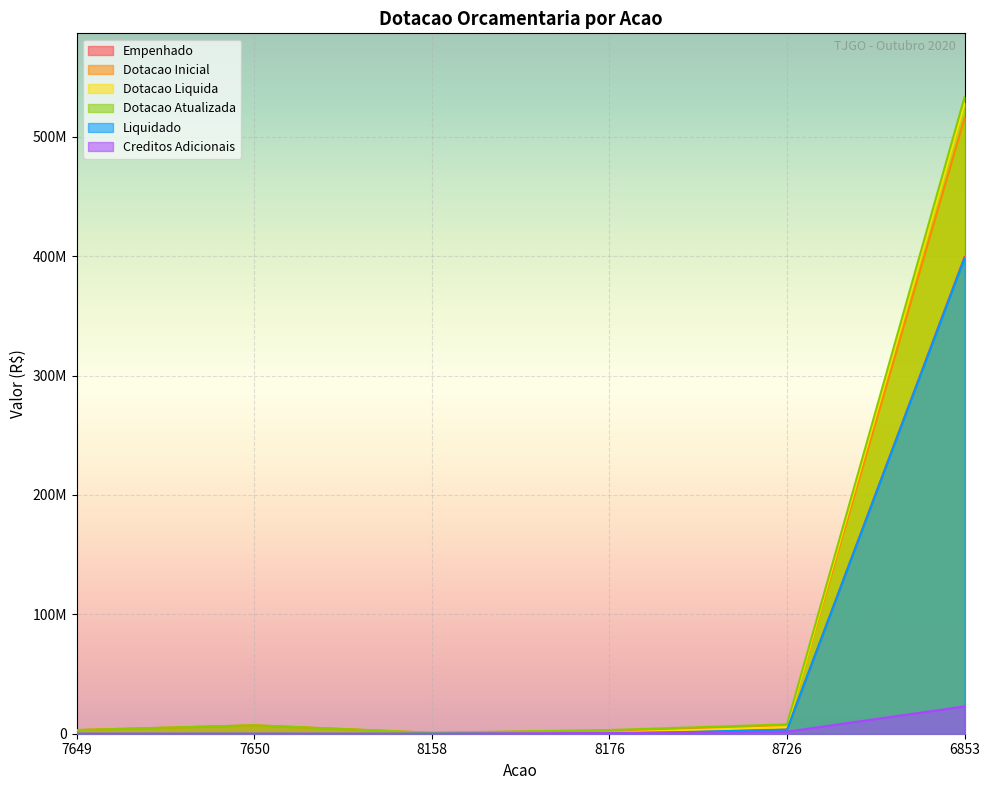

What is the difference between the maximum and minimum values in the Dotacao Atualizada series?

532517205.0